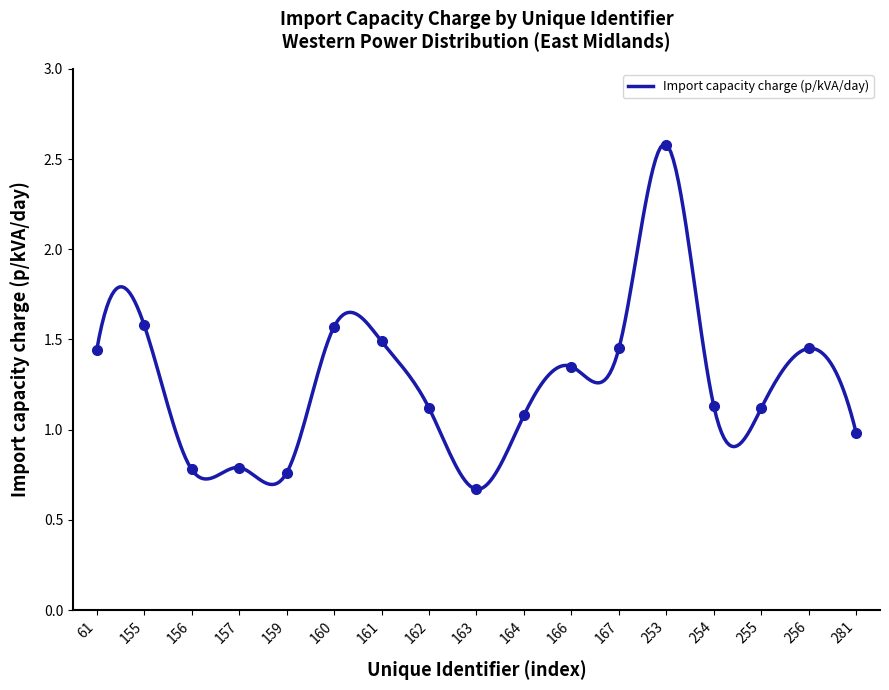

At which category does the data reach its first local peak?

155